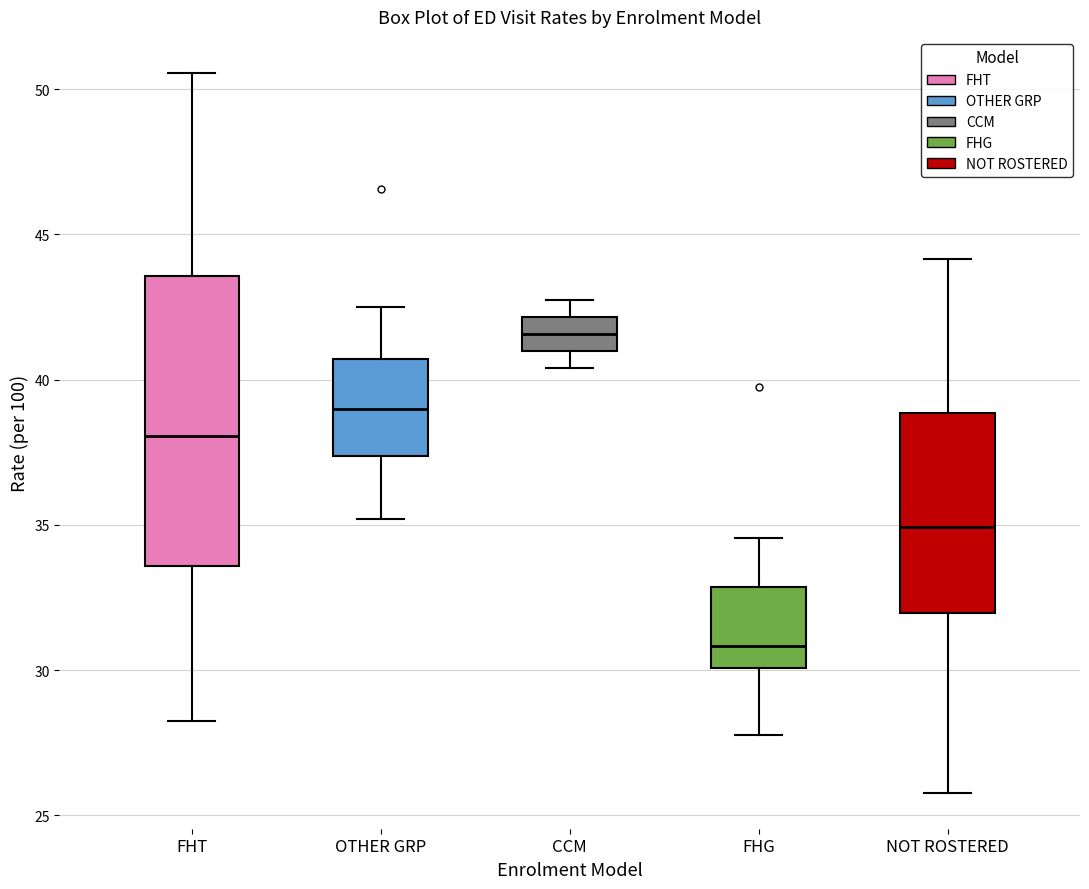

Which box is the tallest, from its lower edge to its upper edge?

FHT